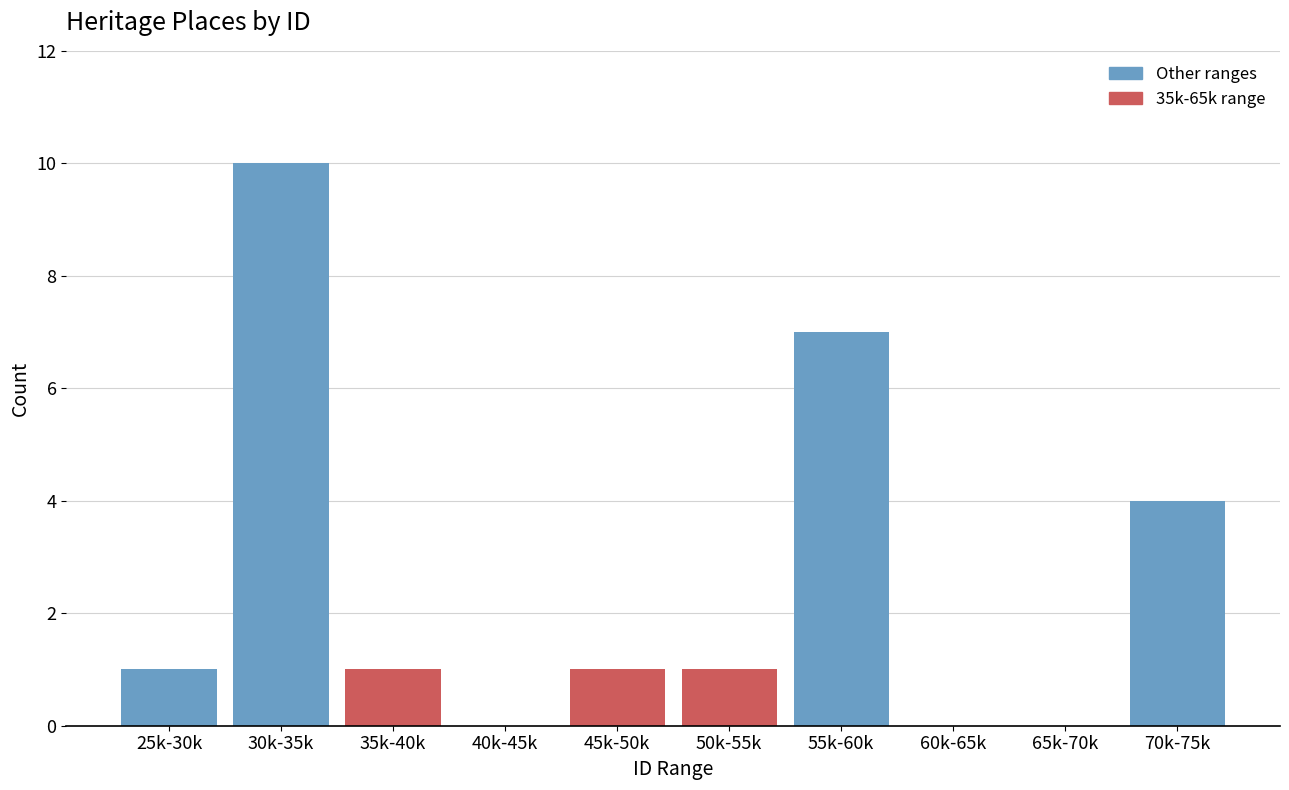

Reading right to left, what are all the values shown in this chart?

70k-75k=4	65k-70k=0	60k-65k=0	55k-60k=7	50k-55k=1	45k-50k=1	40k-45k=0	35k-40k=1	30k-35k=10	25k-30k=1